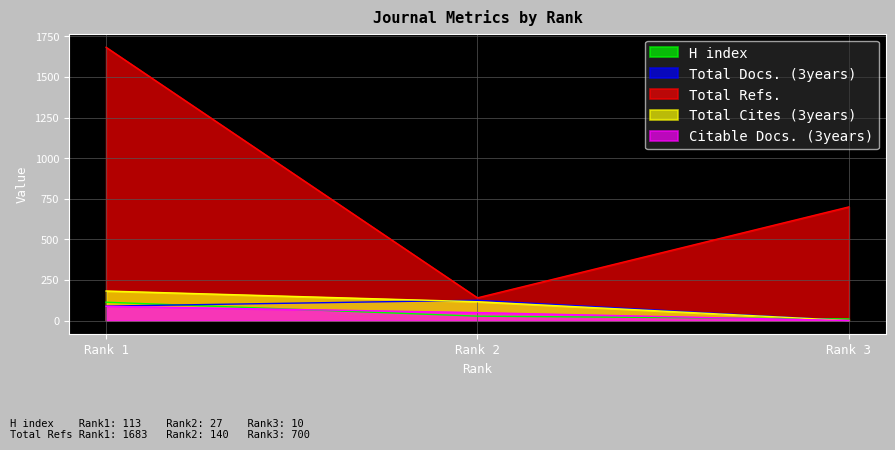

List the labels in order of Total Docs. (3years) value, largest first.

Rank 2, Rank 1, Rank 3